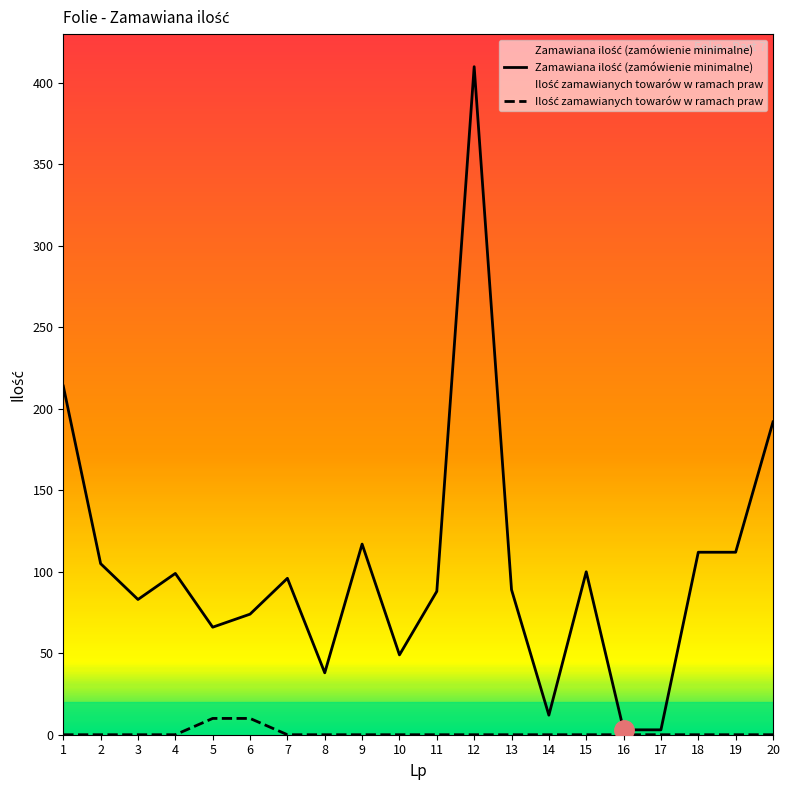

Which has a higher value, 11 or 15?

15